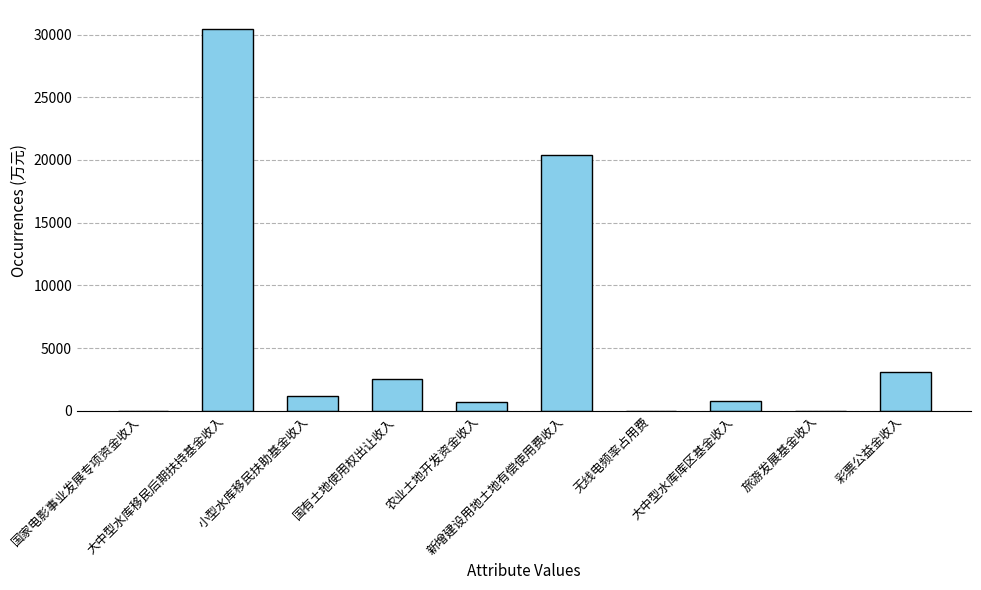

Is it true that the value at 无线电频率占用费 is 16?

True